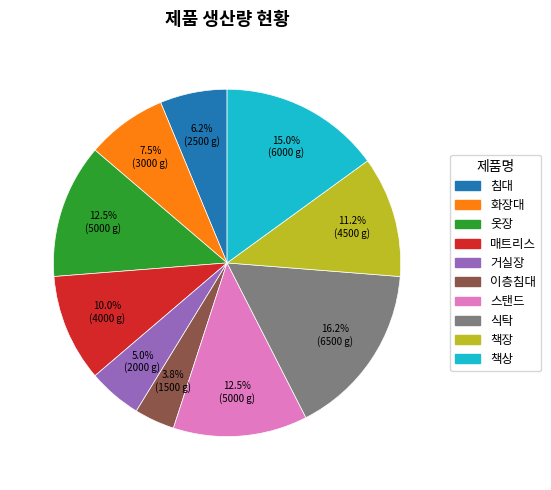

Between 책장 and 식탁, which is larger?

식탁